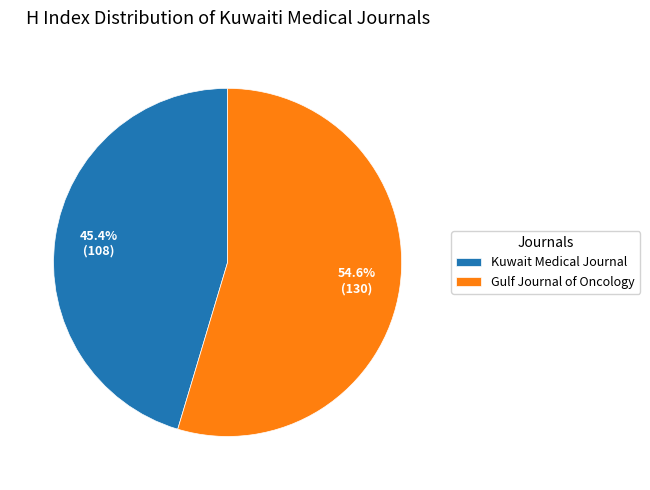

Count the number of slices in the pie.

2